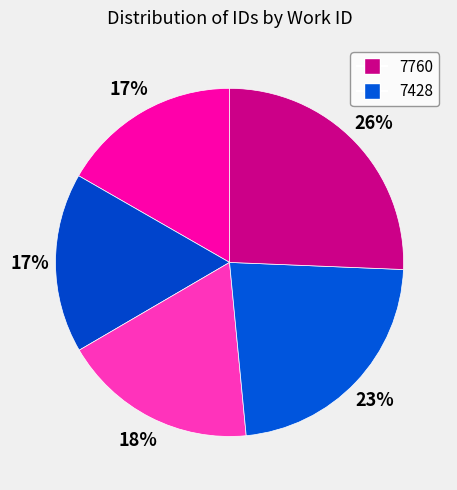

How many segments does this pie chart have?

5